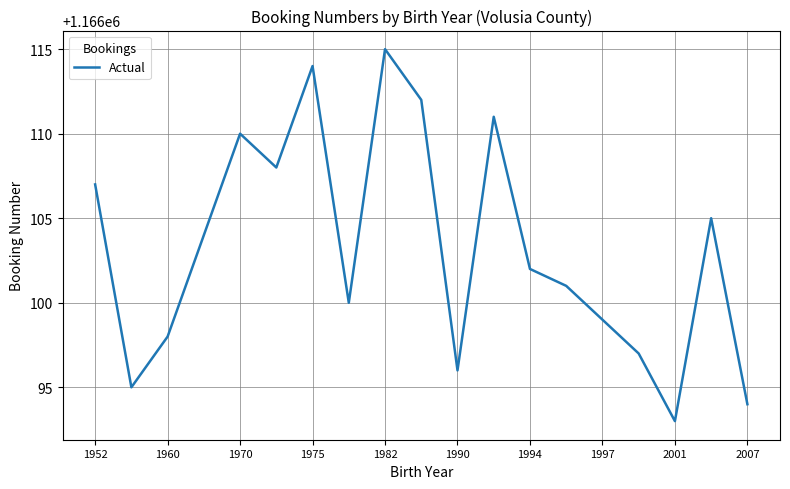

What is the smallest value displayed?

1166093